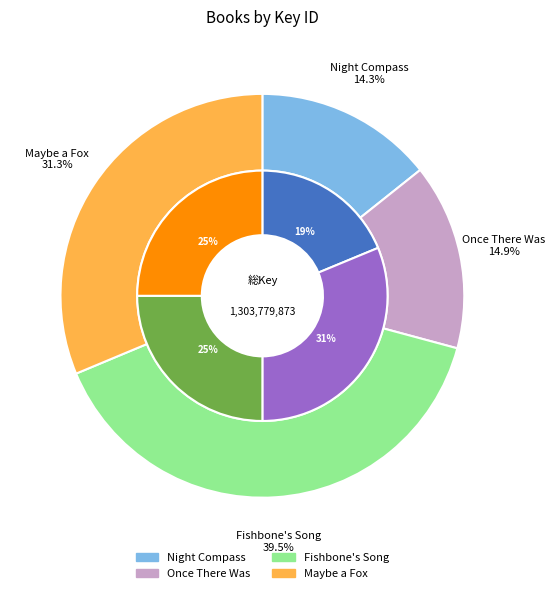

Rank the categories by value from lowest to highest.

Night Compass, Once There Was, Maybe a Fox, Fishbone's Song